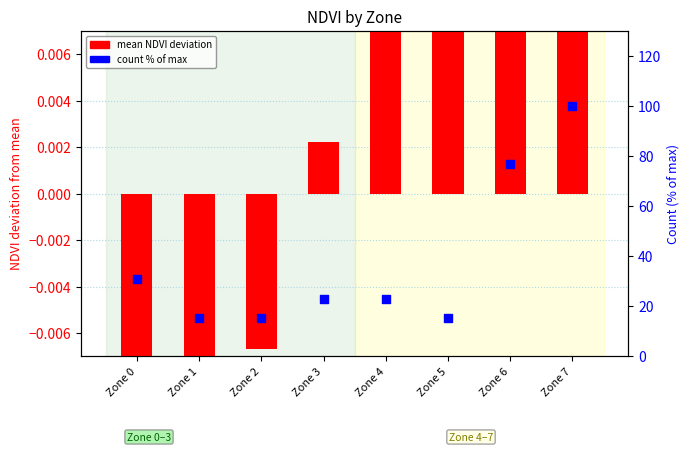

Which series contains the lowest Y value?

mean NDVI deviation